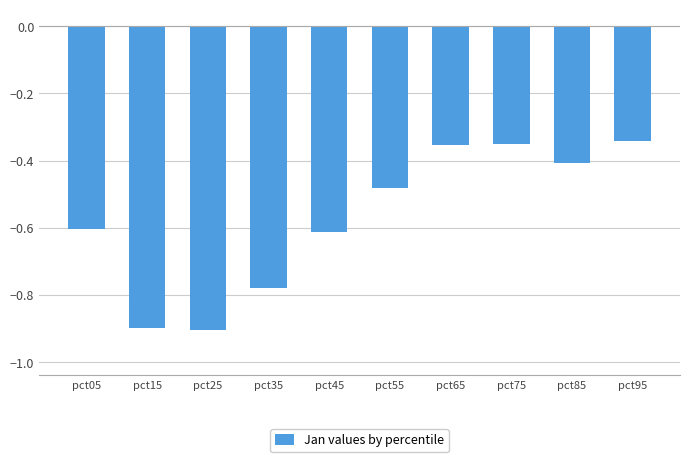

The chart shows a value of -0.4 at pct15. True or false?

False